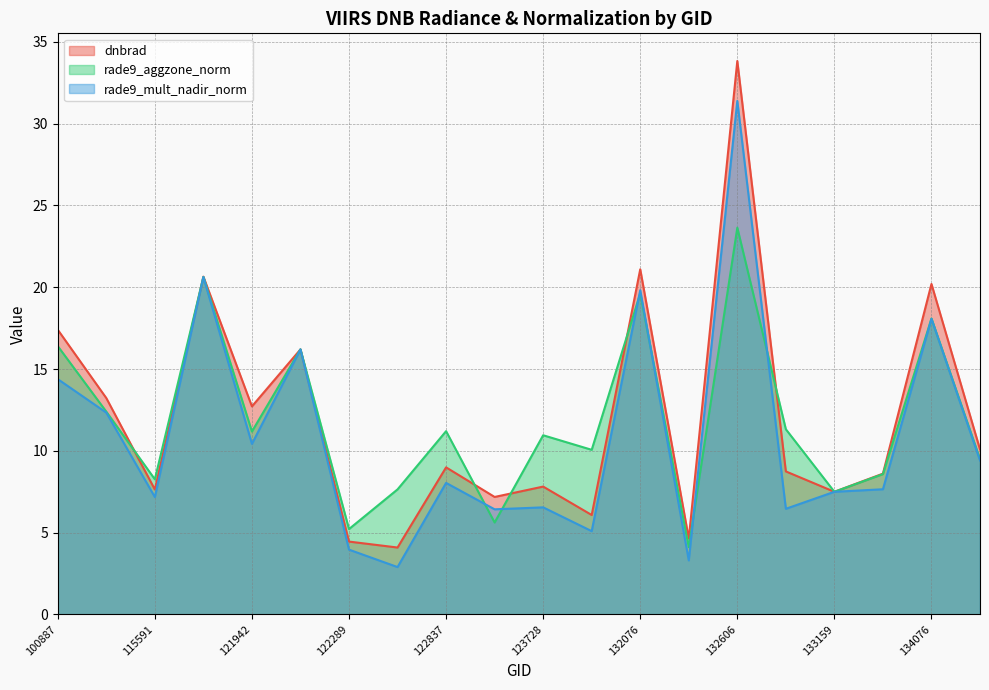

List the series in order of their peak value, lowest first.

rade9_aggzone_norm, rade9_mult_nadir_norm, dnbrad